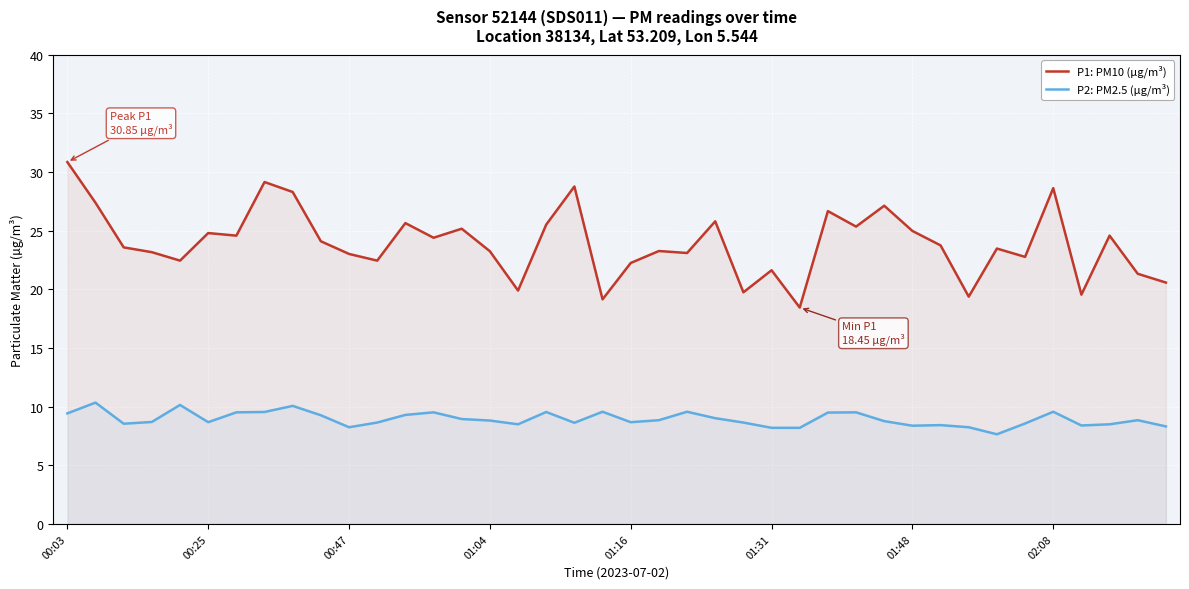

Is it true that P2: PM2.5 (µg/m³) equals 14.1 at 27?

False